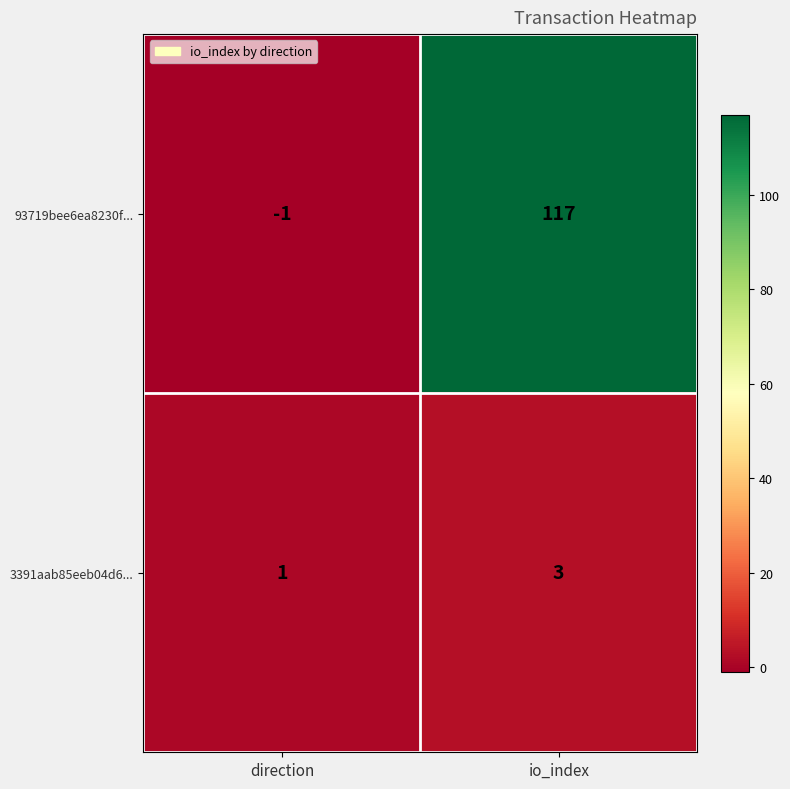

What is the sum of all 3391aab85eeb04d6... values?

4